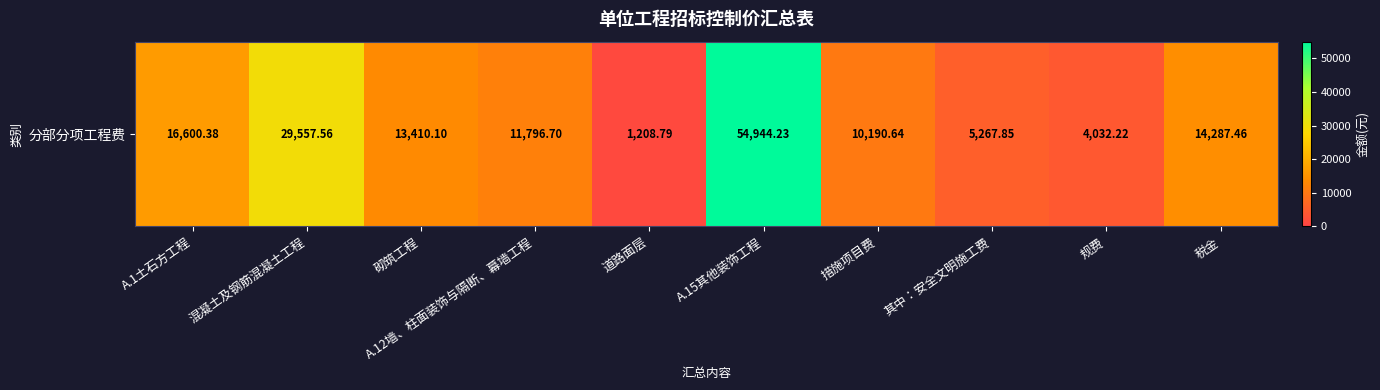

True or false: the data shows 1208.8 at 道路面层.

True